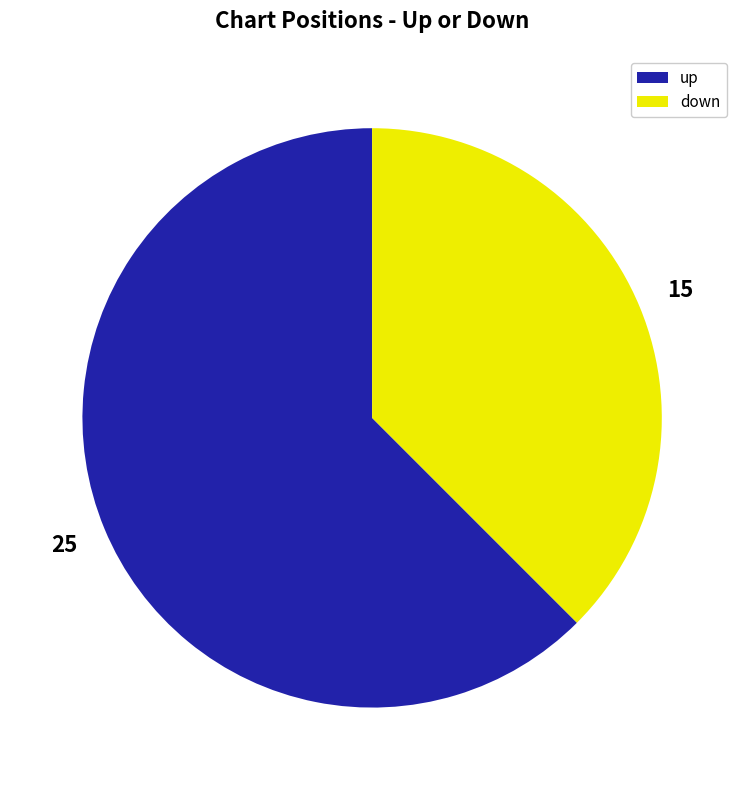

True or false: down accounts for 49% of the total.

False